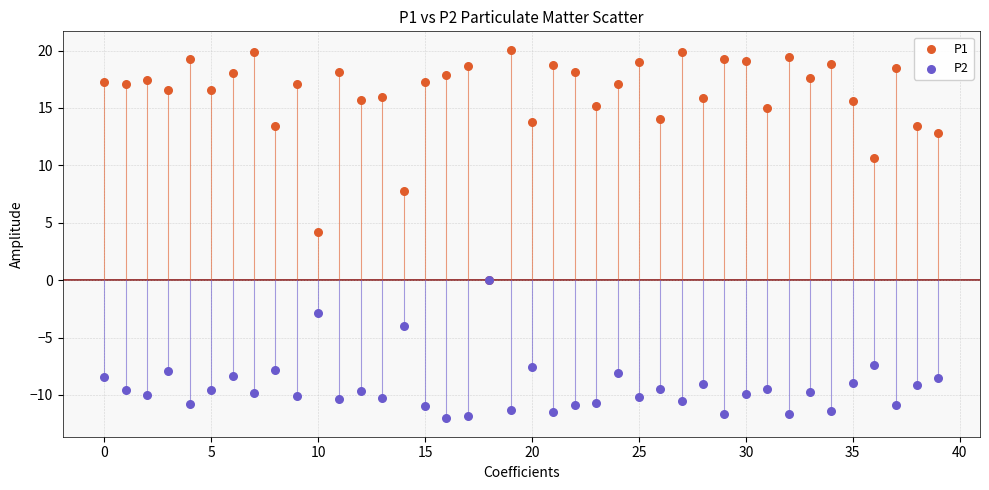

Which series has the largest Y range (max minus min)?

P1